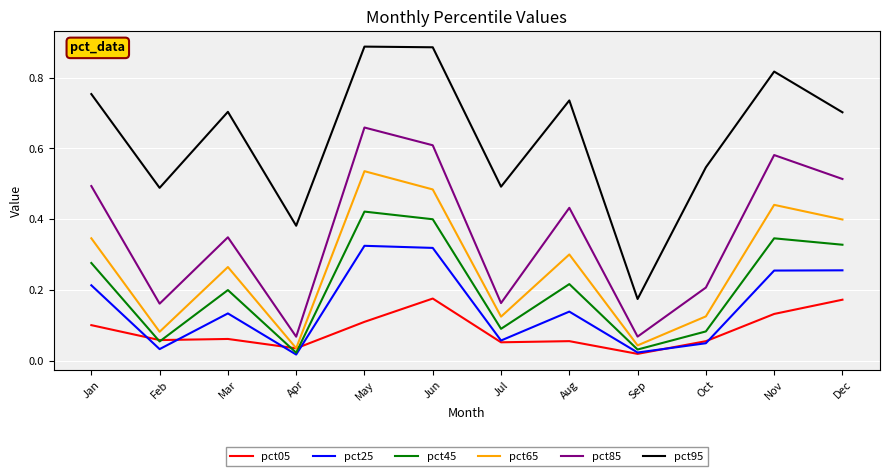

At Dec, list the series in order from smallest to largest.

pct05, pct25, pct45, pct65, pct85, pct95